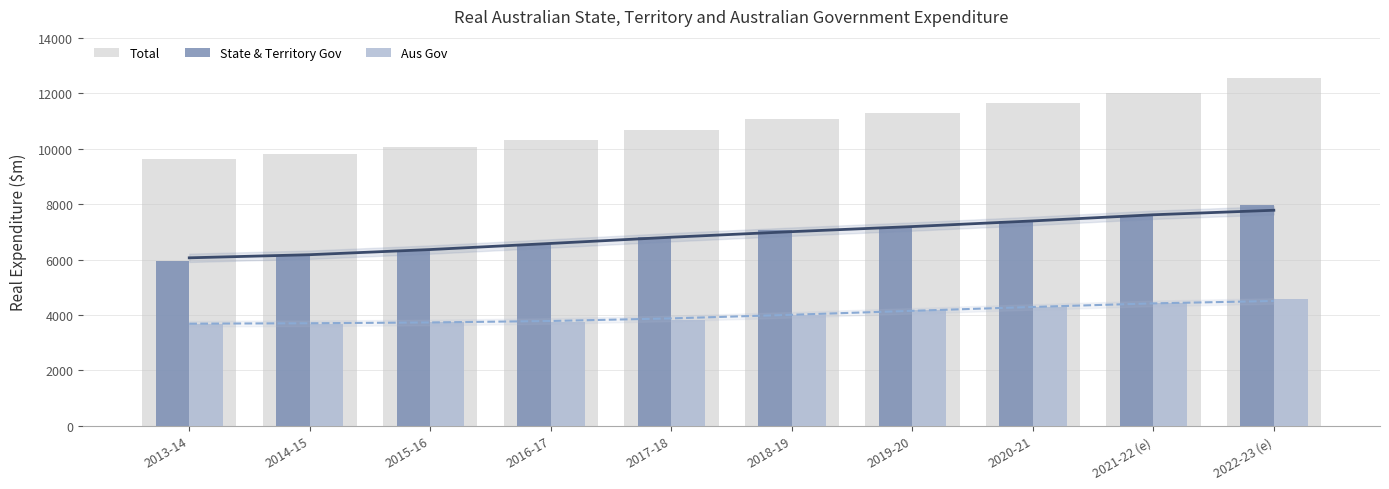

Reading left to right, list all the values displayed in this chart.

Total: 2013-14=9633.8	2014-15=9829.7	2015-16=10068.6	2016-17=10313.5	2017-18=10664.5	2018-19=11075.9	2019-20=11297.7	2020-21=11659.8	2021-22 (e)=12031.3	2022-23 (e)=12568.7
State & Territory Gov: 2013-14=5957.6	2014-15=6140.1	2015-16=6339.6	2016-17=6573.3	2017-18=6830.4	2018-19=7068.7	2019-20=7126.2	2020-21=7388.2	2021-22 (e)=7591.9	2022-23 (e)=7974.9
Aus Gov: 2013-14=3676.2	2014-15=3689.6	2015-16=3729.0	2016-17=3740.2	2017-18=3834.1	2018-19=4007.2	2019-20=4171.6	2020-21=4271.5	2021-22 (e)=4439.4	2022-23 (e)=4593.7